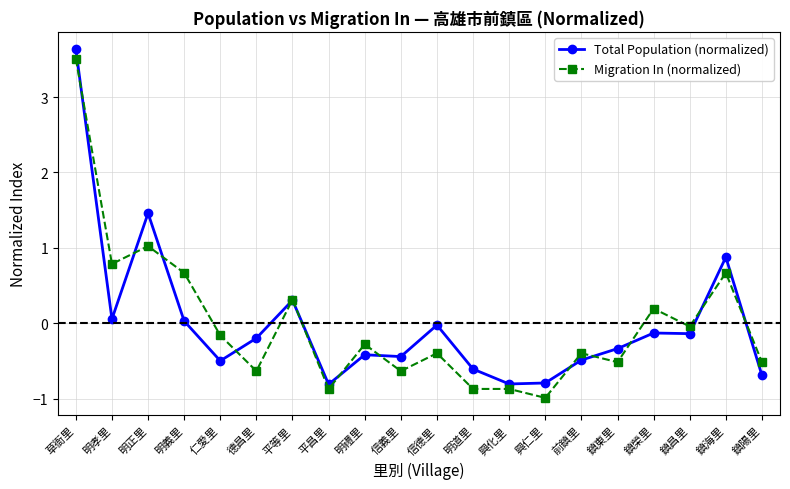

Between 明孝里 and 平等里, which series saw the biggest shift?

Migration In (normalized)